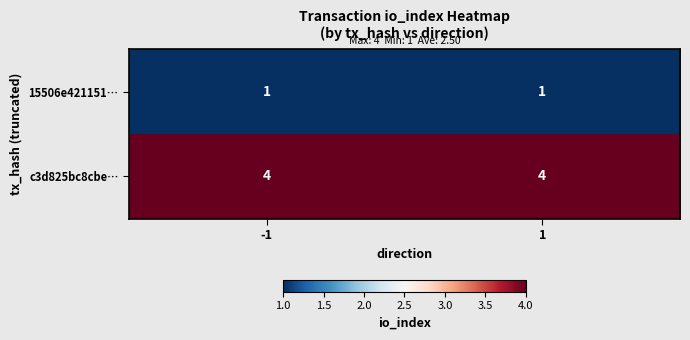

Count the number of data series in this chart.

2